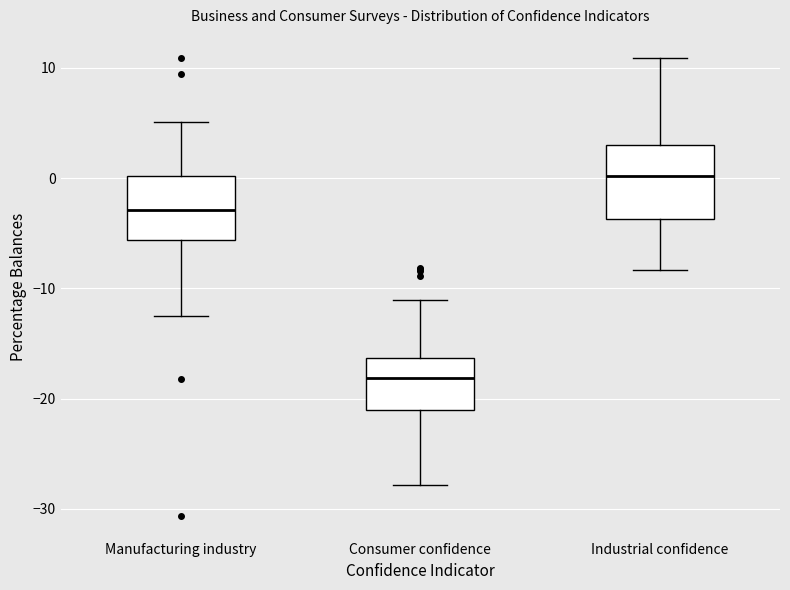

Reading left to right, transcribe this box plot: for each box, give where its median line is, the range the box spans, and where its two whiskers end, as read against the y-axis. The values are not printed on the chart, so give them approximately, as read against the axis.

Manufacturing industry: median -3, box -6 to 0, whiskers -13 to 5
Consumer confidence: median -18, box -21 to -16, whiskers -28 to -11
Industrial confidence: median 0, box -4 to 3, whiskers -8 to 11